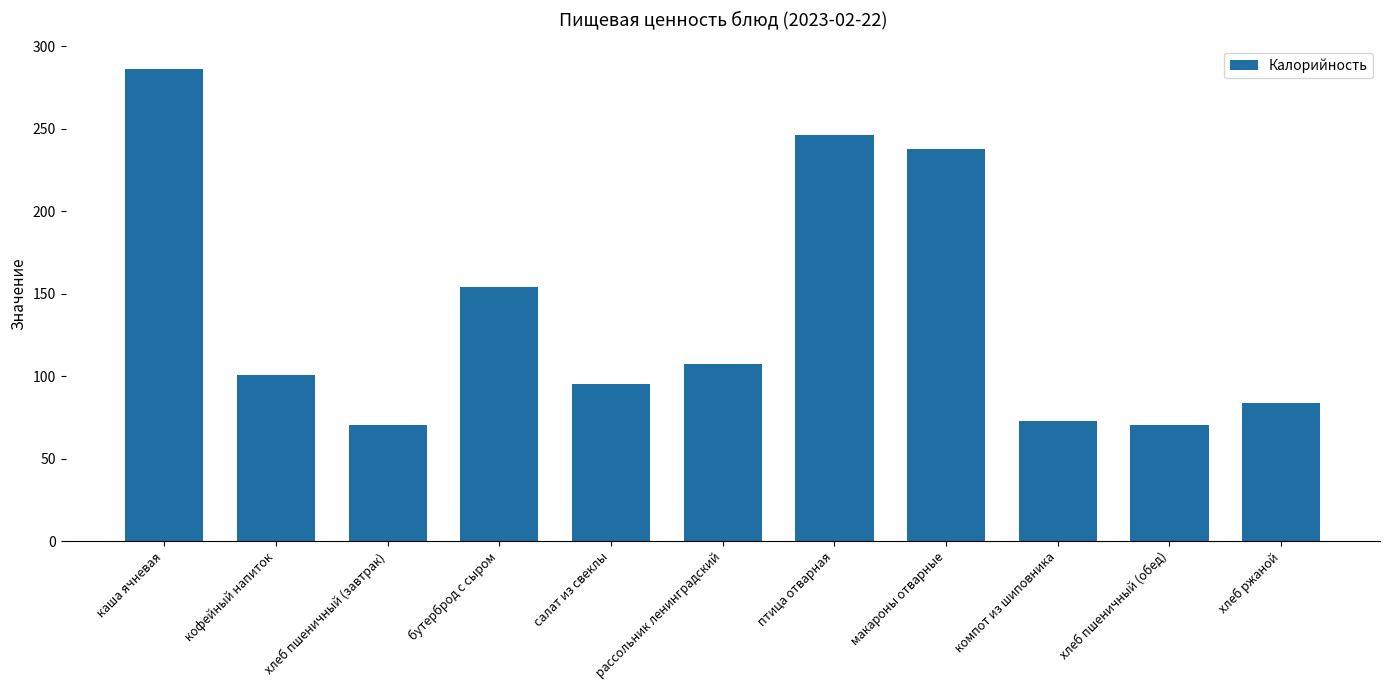

What is the average value?

138.5